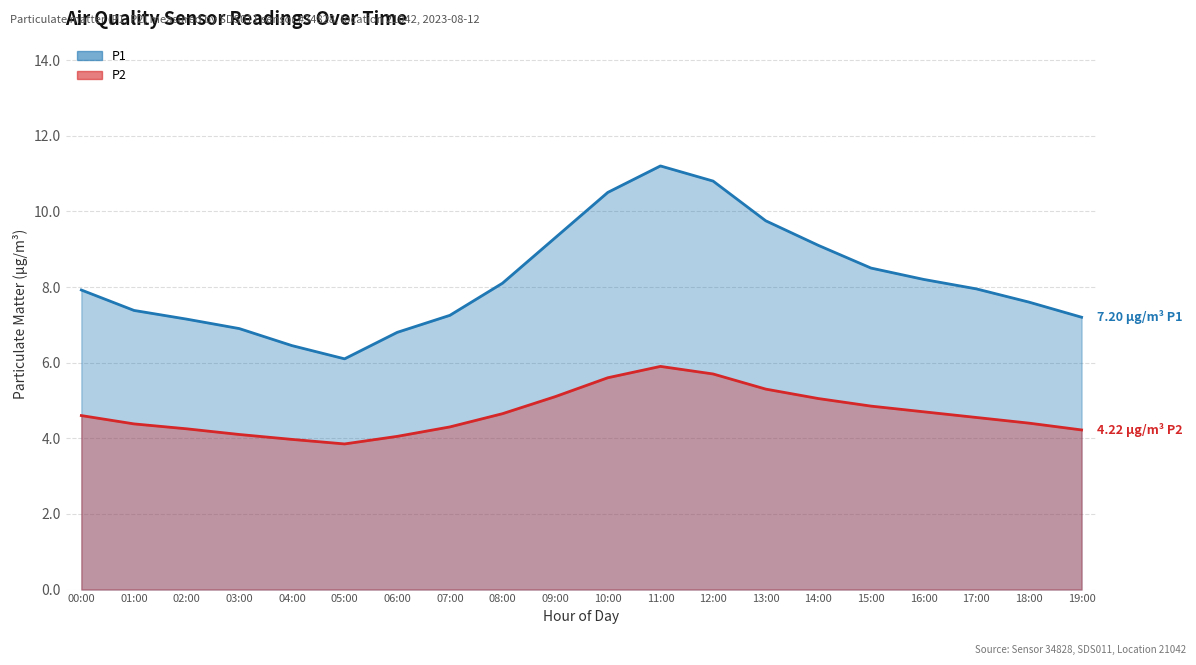

What is the difference between the maximum and minimum values in the P1 series?

5.1